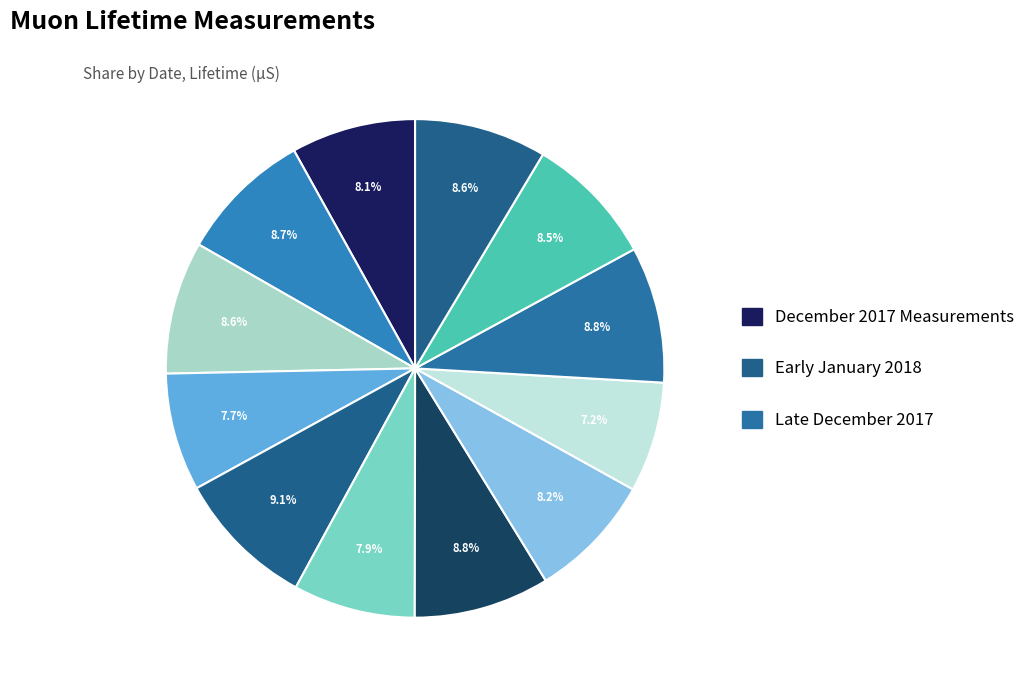

Count the number of slices in the pie.

12